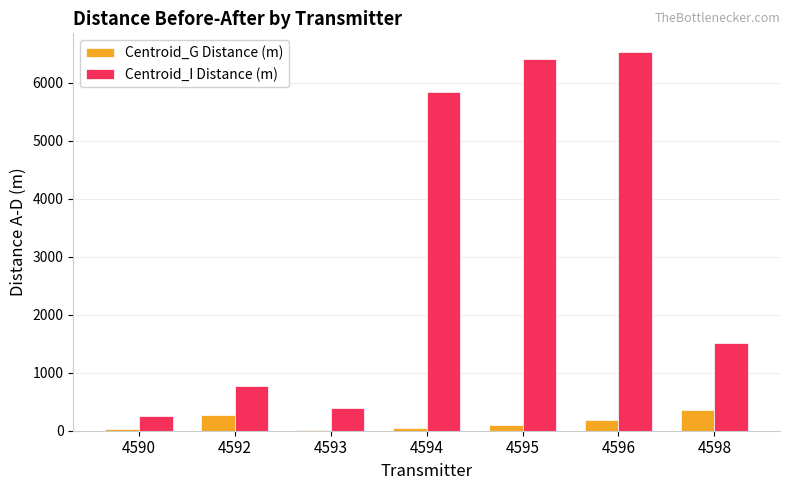

True or false: Centroid_G Distance (m) has a value of 50.5 at 4594.

True